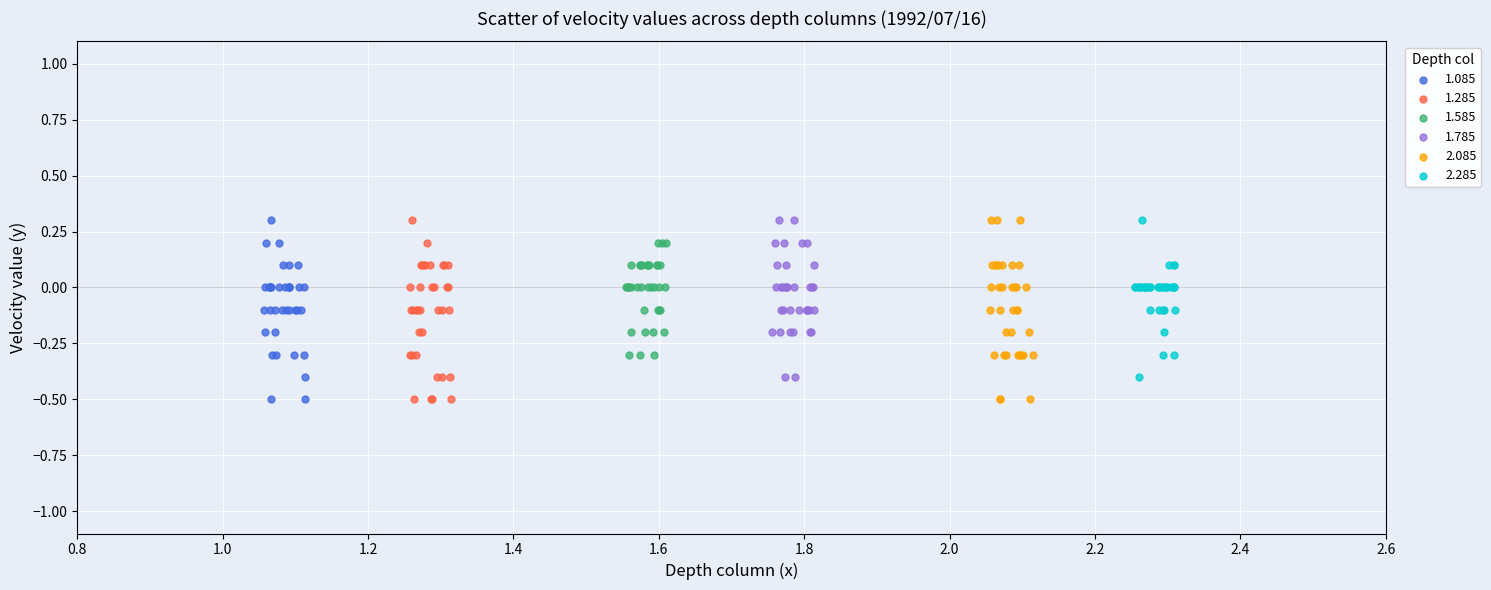

What are all the series names shown in the legend?

1.085, 1.285, 1.585, 1.785, 2.085, 2.285